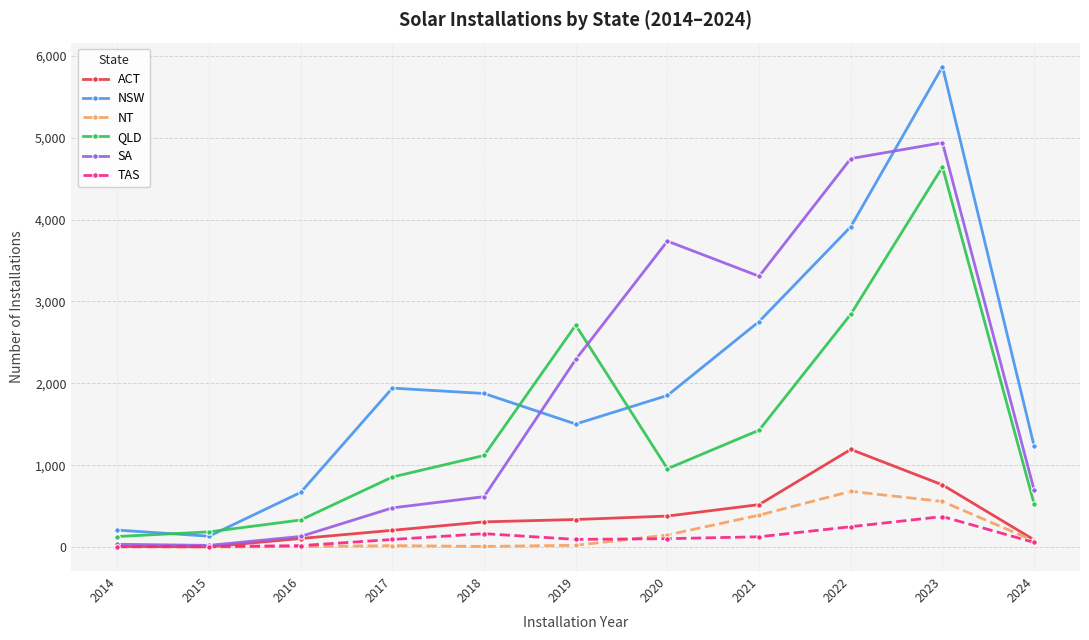

In NT, how many points are higher than both neighbors (excluding endpoints)?

2